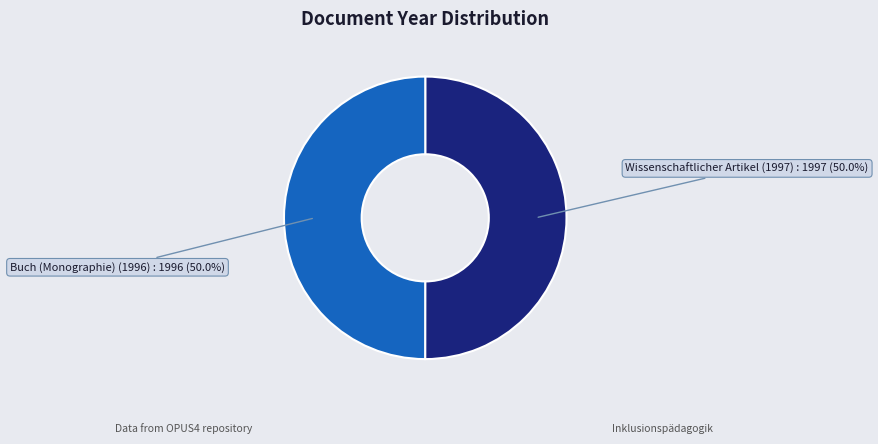

What is the ratio of the value at Wissenschaftlicher Artikel (1997) to the value at Buch (Monographie) (1996)?

1.0